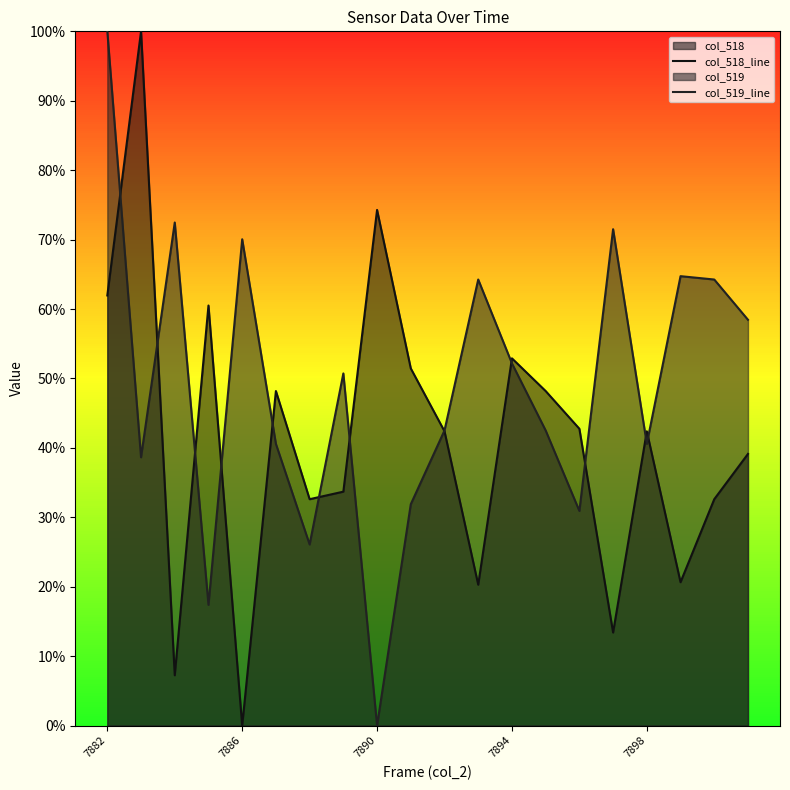

Reading right to left, list all the values displayed in this chart.

col_518_line: 0.4	0.3	0.2	0.4	0.1	0.4	0.5	0.5	0.2	0.4	0.5	0.7	0.3	0.3	0.5	0.0	0.6	0.1	1.0	0.6
col_519_line: 0.6	0.6	0.6	0.4	0.7	0.3	0.4	0.5	0.6	0.4	0.3	0.0	0.5	0.3	0.4	0.7	0.2	0.7	0.4	1.0